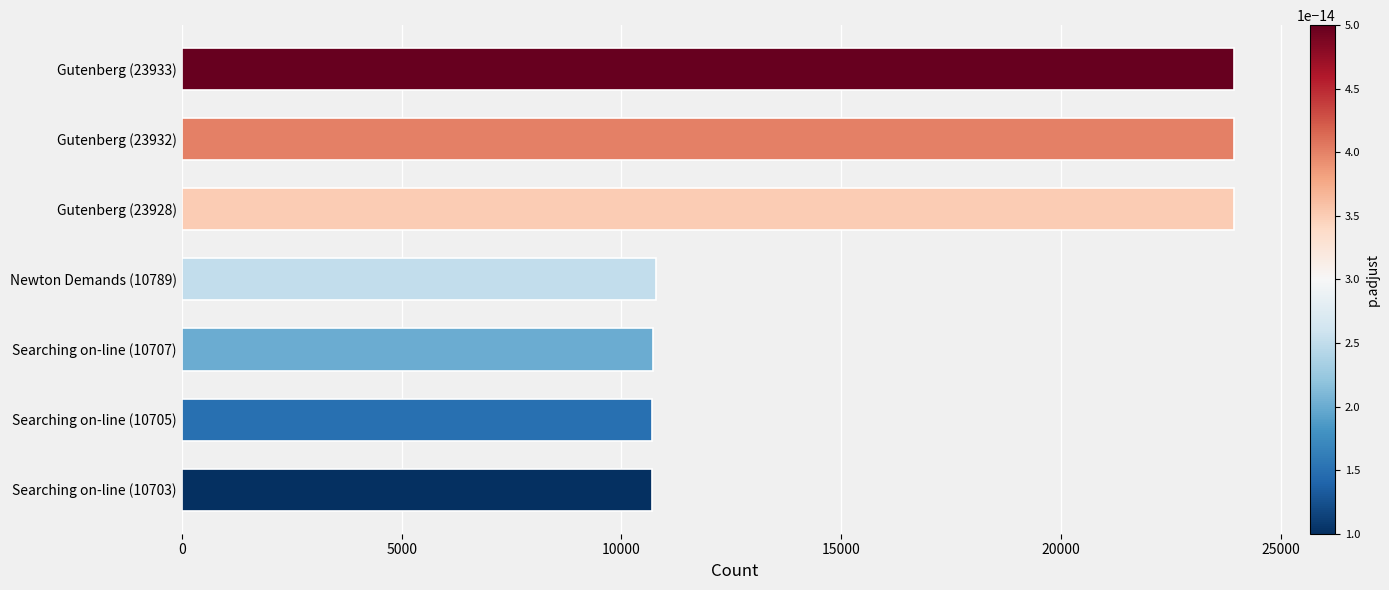

Where is the data nearest to the value 17318?

Newton Demands (10789)